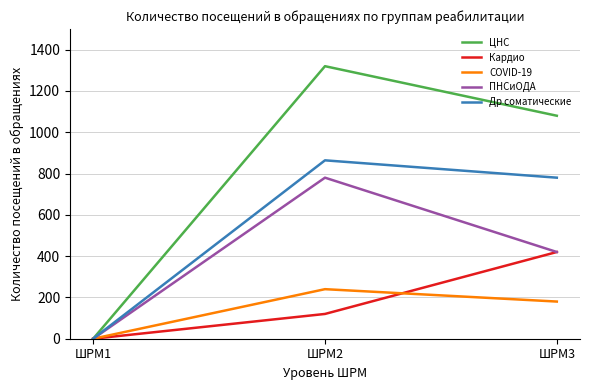

Is the value of COVID-19 at ШРМ2 greater than the value of Др соматические at ШРМ2?

No